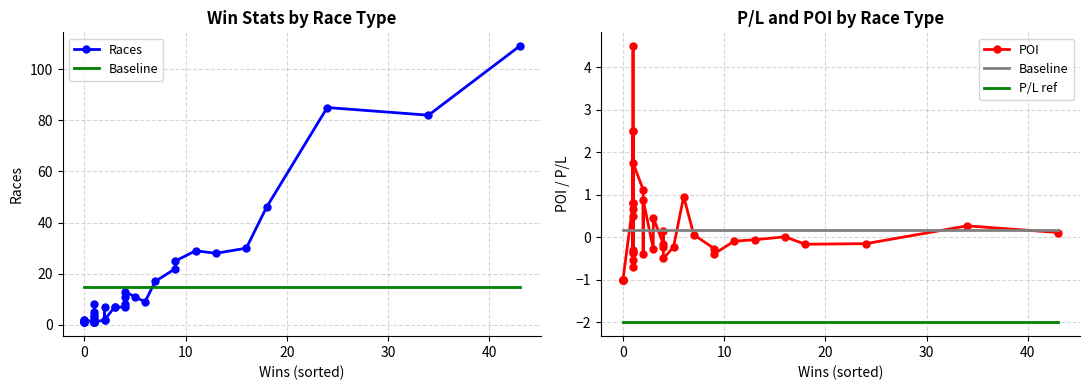

True or false: Races has more than 0 interior local peaks.

True